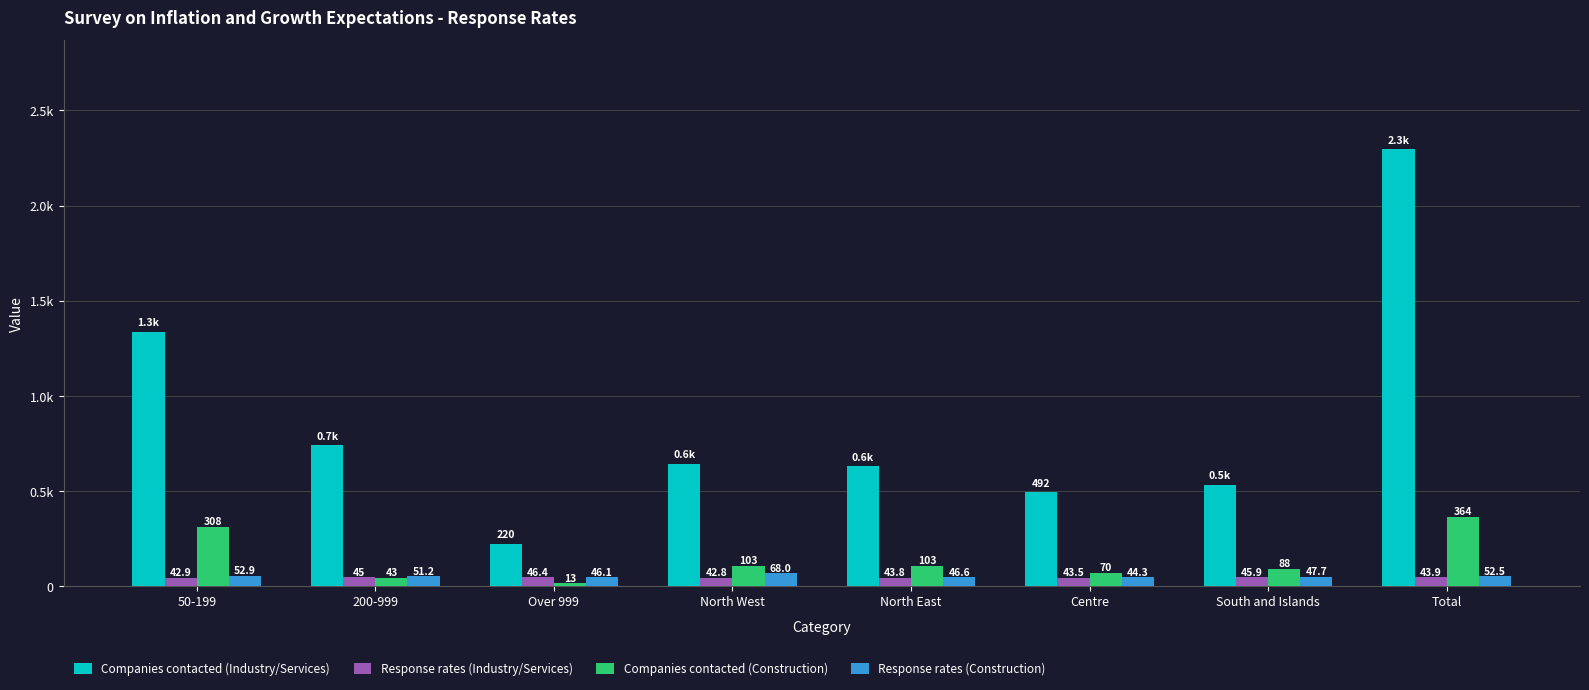

What are all the series names shown in the legend?

Companies contacted (Industry/Services), Response rates (Industry/Services), Companies contacted (Construction), Response rates (Construction)